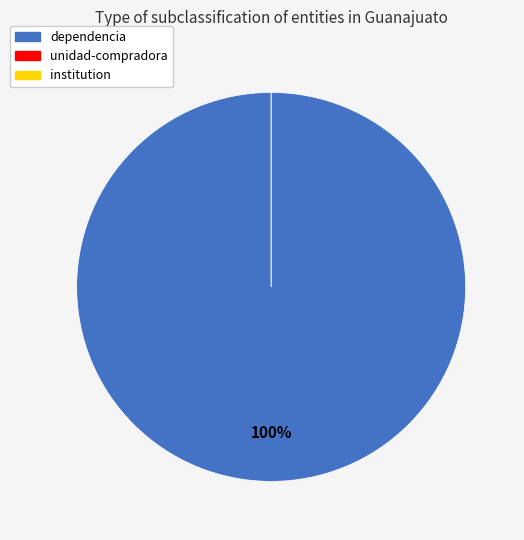

How much of the chart is everything except unidad-compradora?

100.0%